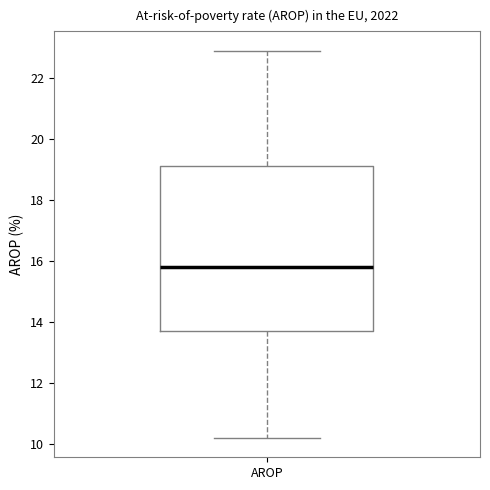

Transcribe this box plot: give where the median line is, the range the box spans, and where the two whiskers end, as read against the y-axis. The values are not printed on the chart, so give them approximately, as read against the axis.

median 15.8, box 13.8 to 19.2, whiskers 10.2 to 23.0